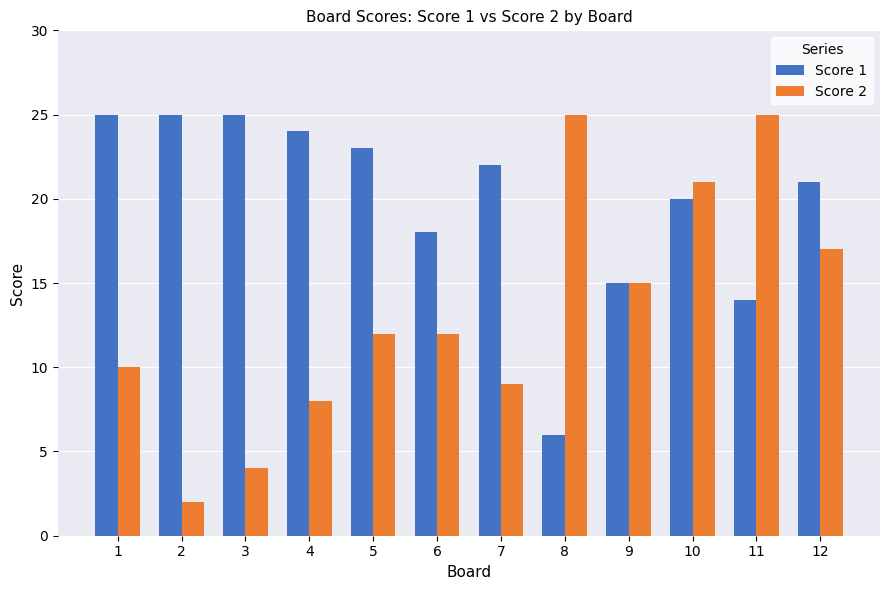

What is the minimum value for Score 1?

6